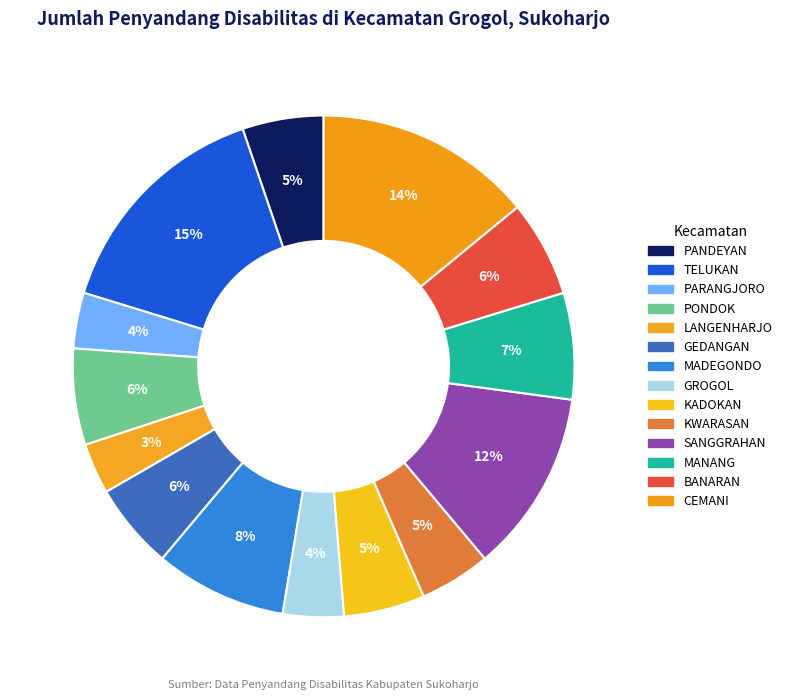

How many segments does this pie chart have?

14